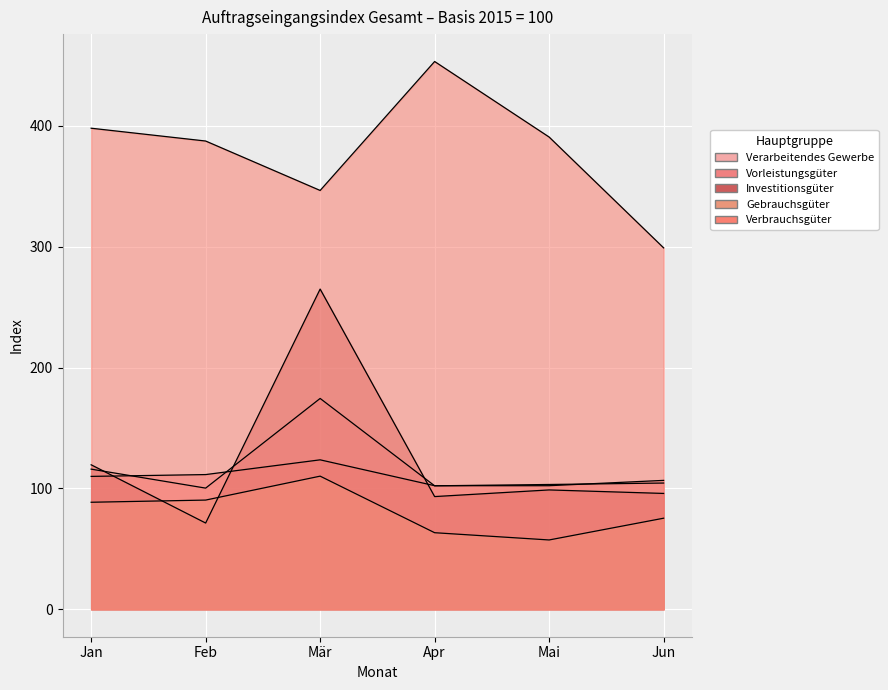

True or false: Vorleistungsgüter has a value of 28.3 at Jun.

False